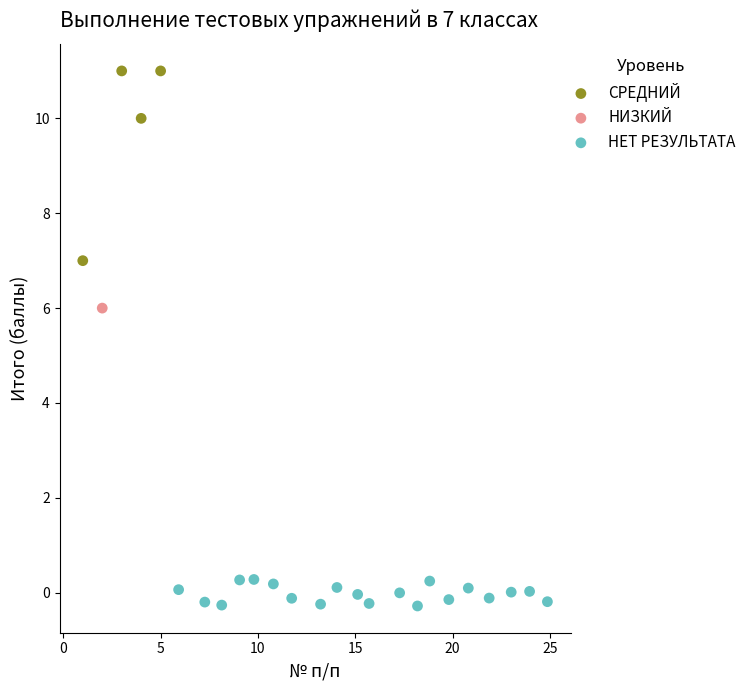

What are all the series names shown in the legend?

СРЕДНИЙ, НИЗКИЙ, НЕТ РЕЗУЛЬТАТА